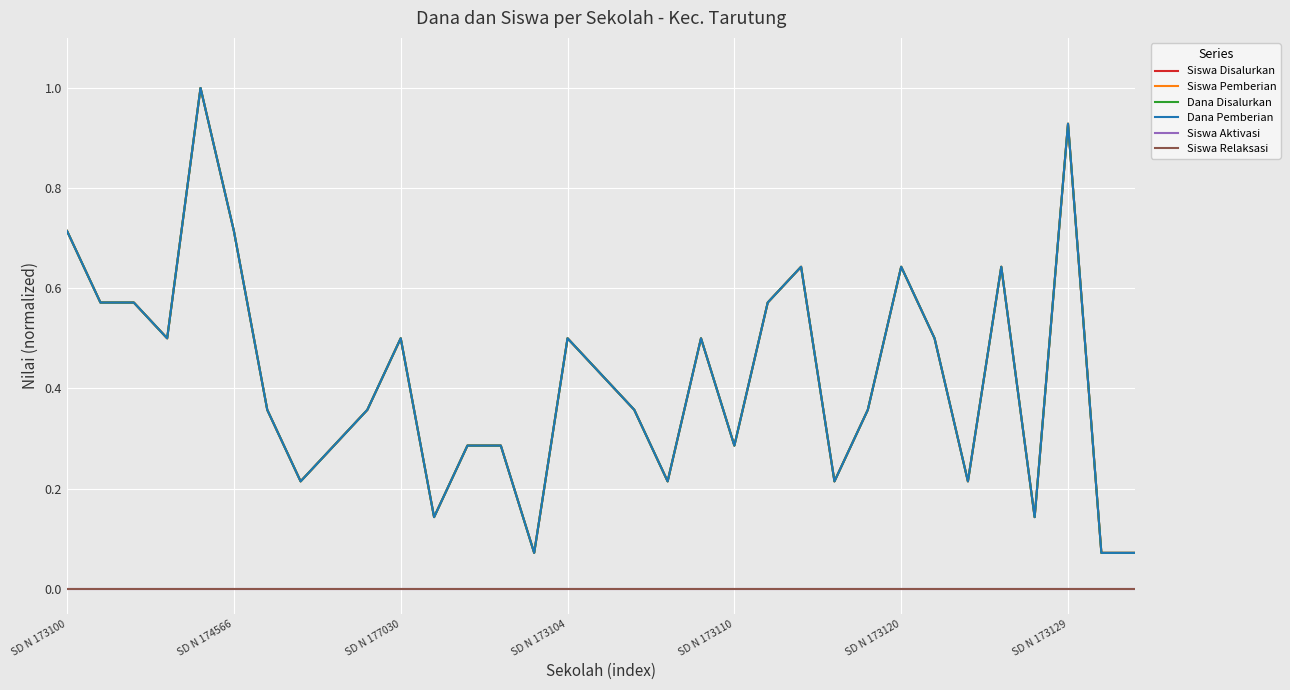

Where is Siswa Aktivasi nearest to the value 0?

SD N 173100